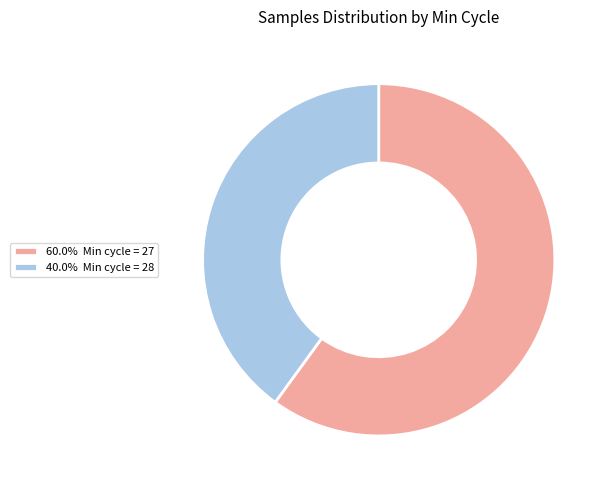

Approximately how many times larger is the value at 60.0% Min cycle = 27 compared to 40.0% Min cycle = 28?

1.5